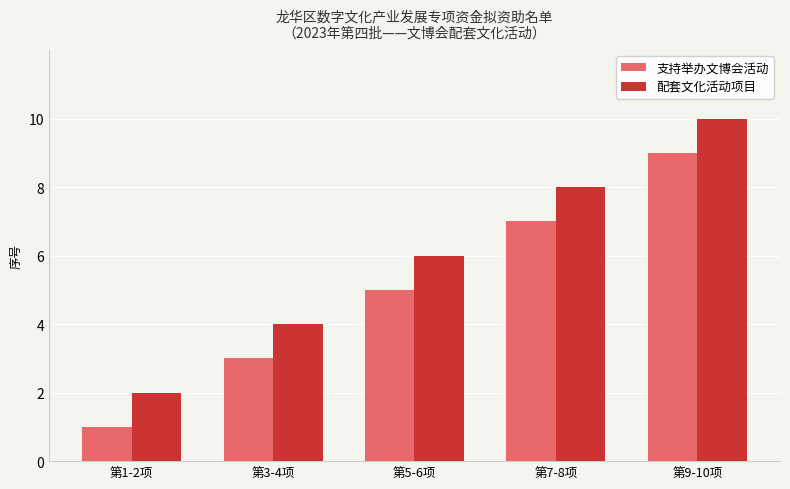

What is the average value of the 配套文化活动项目 series?

6